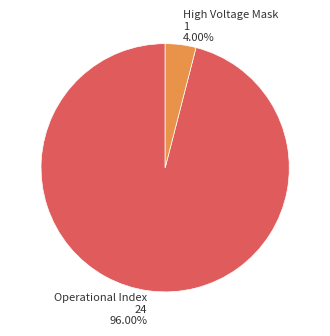

Which category has the biggest portion of the pie?

Operational Index